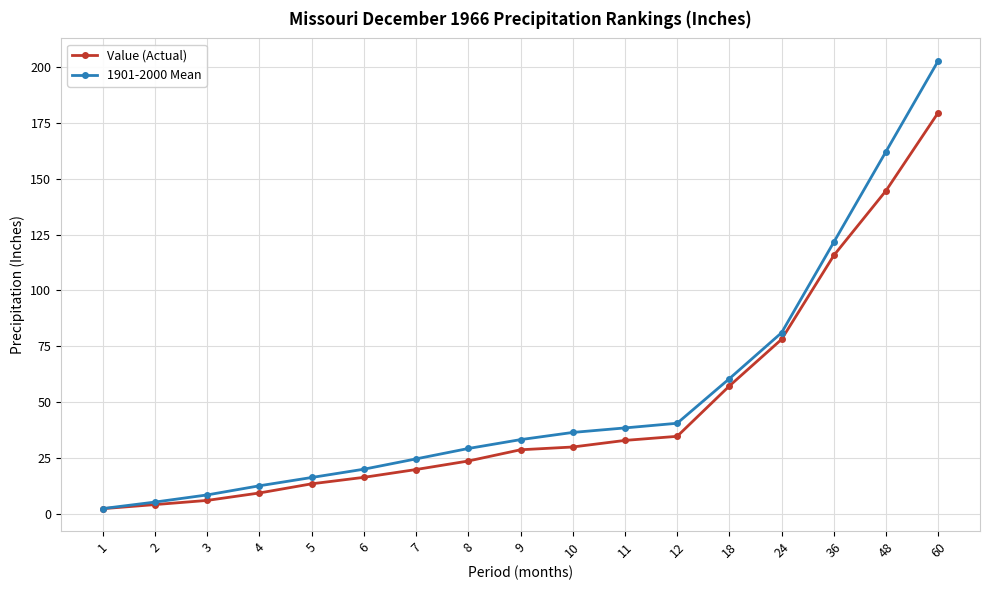

What is the total value across all series at 48?

306.8